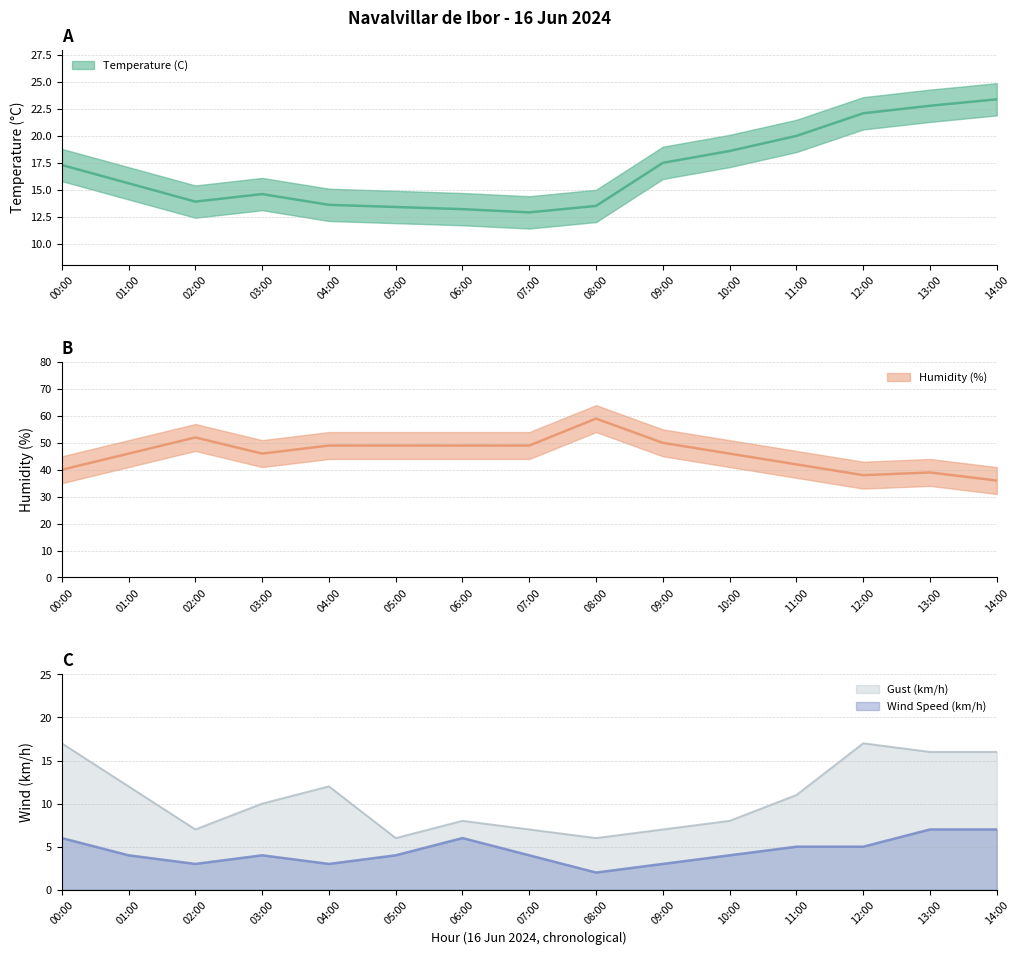

Which series has the largest total across all categories?

Humidity (%)